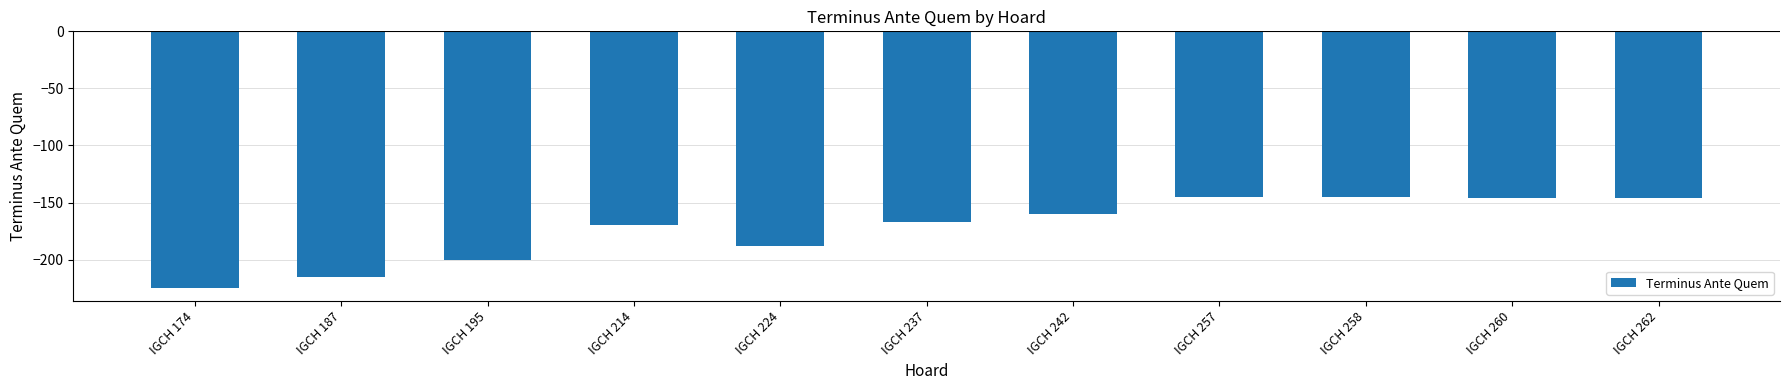

Which category has the lowest value across all series?

IGCH 174